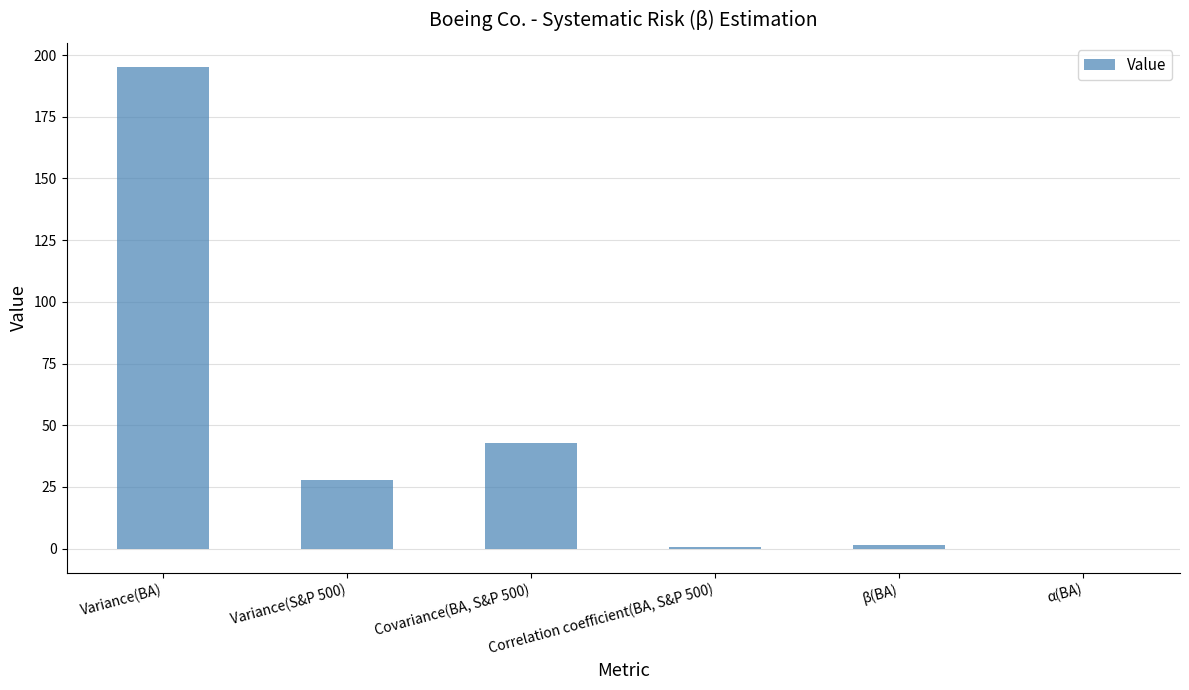

Approximately how many times larger is the value at Covariance(BA, S&P 500) compared to β(BA)?

27.9